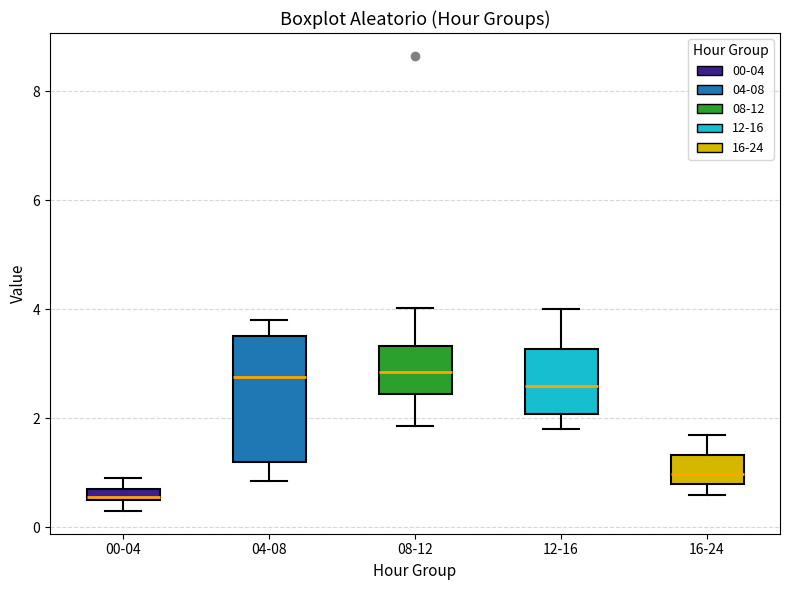

Which box's median line is the lowest?

00-04